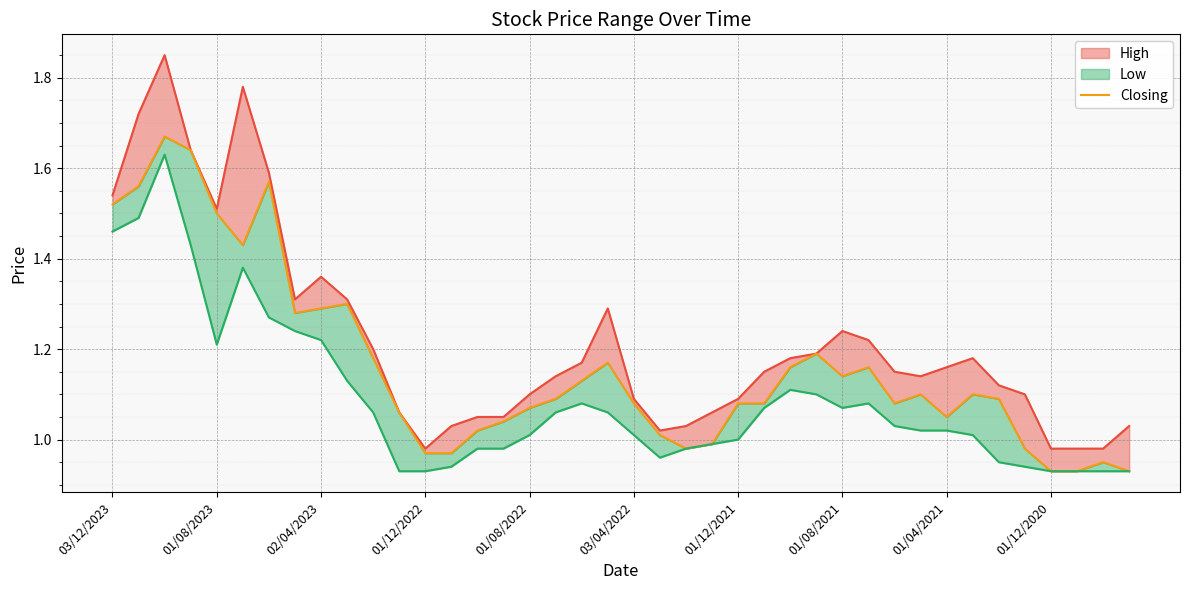

Which category has the lowest value in the Low series?

11